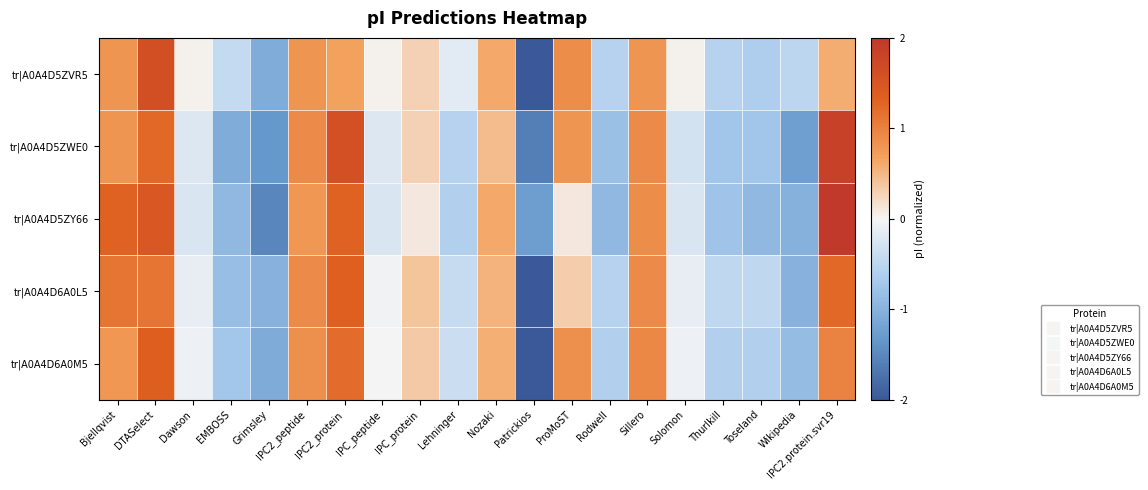

What is the difference between the highest and lowest values at IPC2_peptide?

0.1